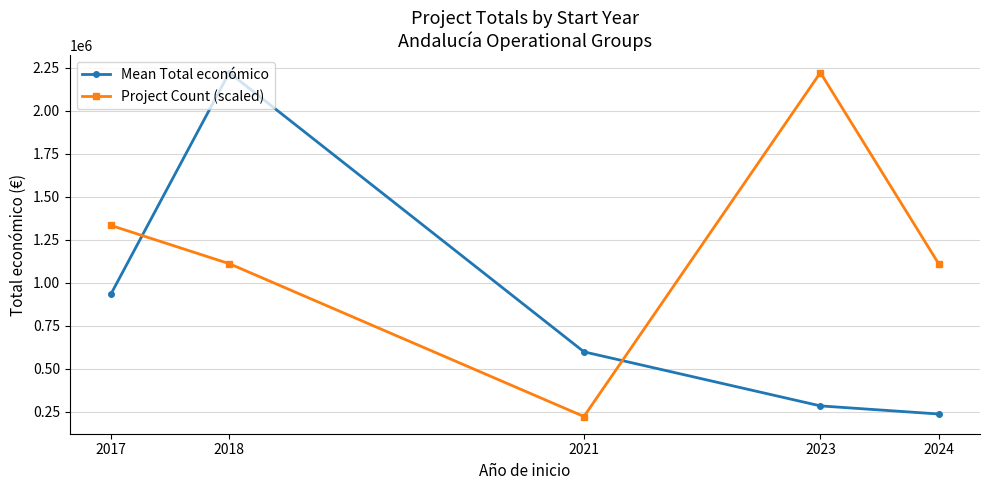

In Project Count (scaled), how many points are lower than both neighbors (excluding endpoints)?

1